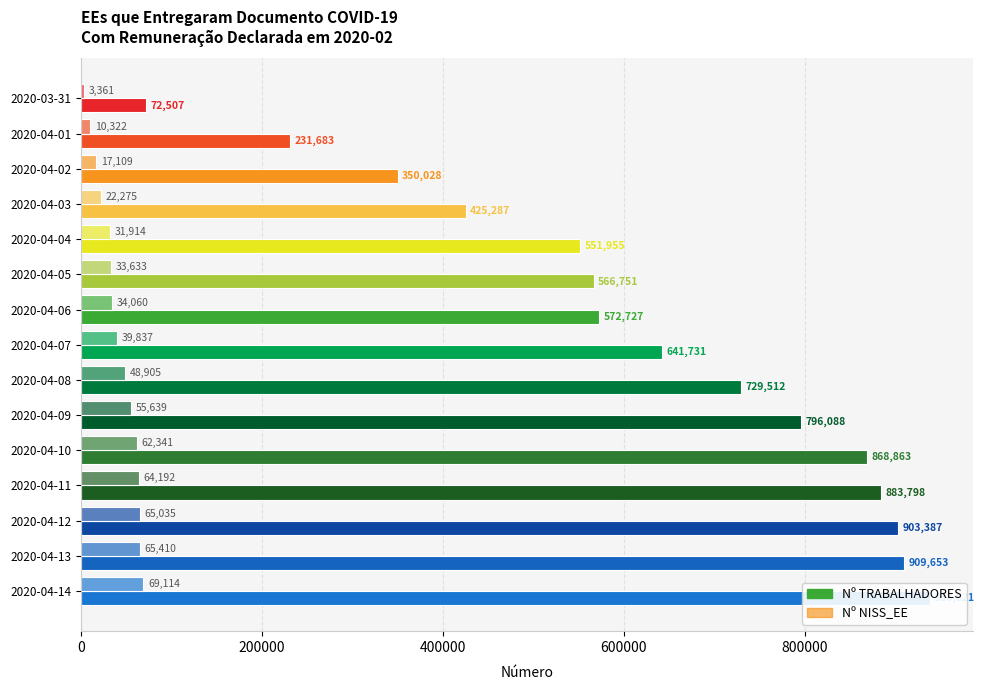

What are all the series names shown in the legend?

Nº TRABALHADORES, Nº NISS_EE